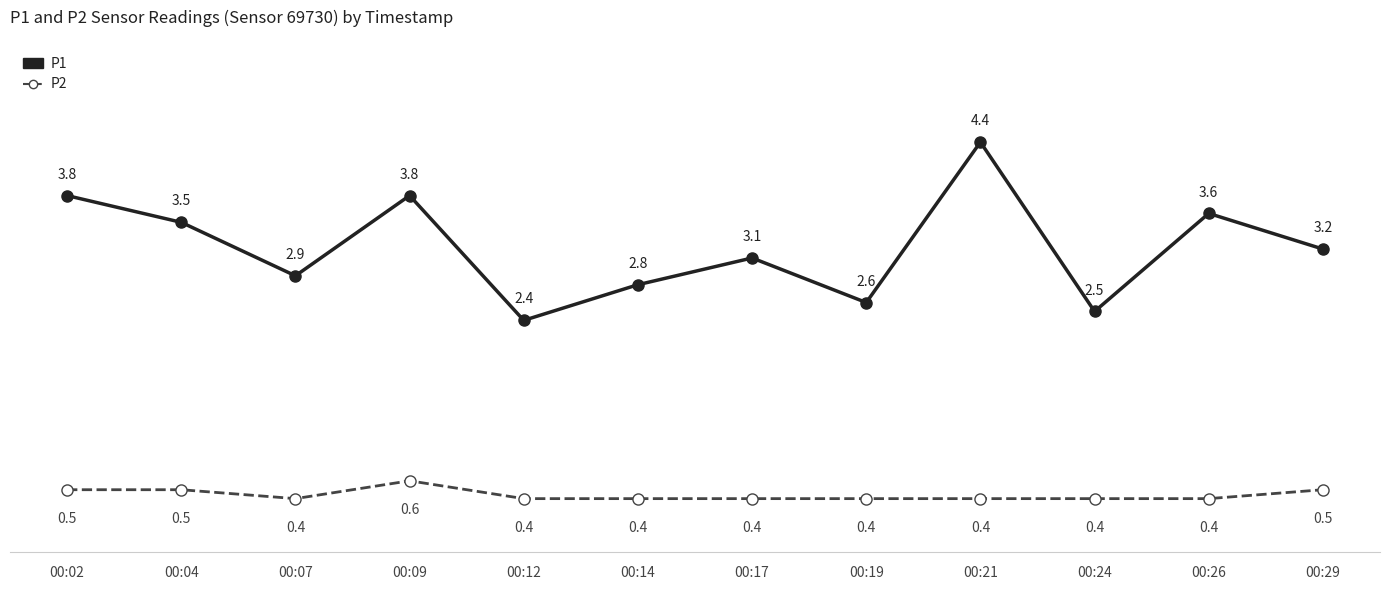

Reading left to right, what are all the values shown in this chart?

P1: 00:02=3.8	00:04=3.5	00:07=2.9	00:09=3.8	00:12=2.4	00:14=2.8	00:17=3.1	00:19=2.6	00:21=4.4	00:24=2.5	00:26=3.6	00:29=3.2
P2: 00:02=0.5	00:04=0.5	00:07=0.4	00:09=0.6	00:12=0.4	00:14=0.4	00:17=0.4	00:19=0.4	00:21=0.4	00:24=0.4	00:26=0.4	00:29=0.5